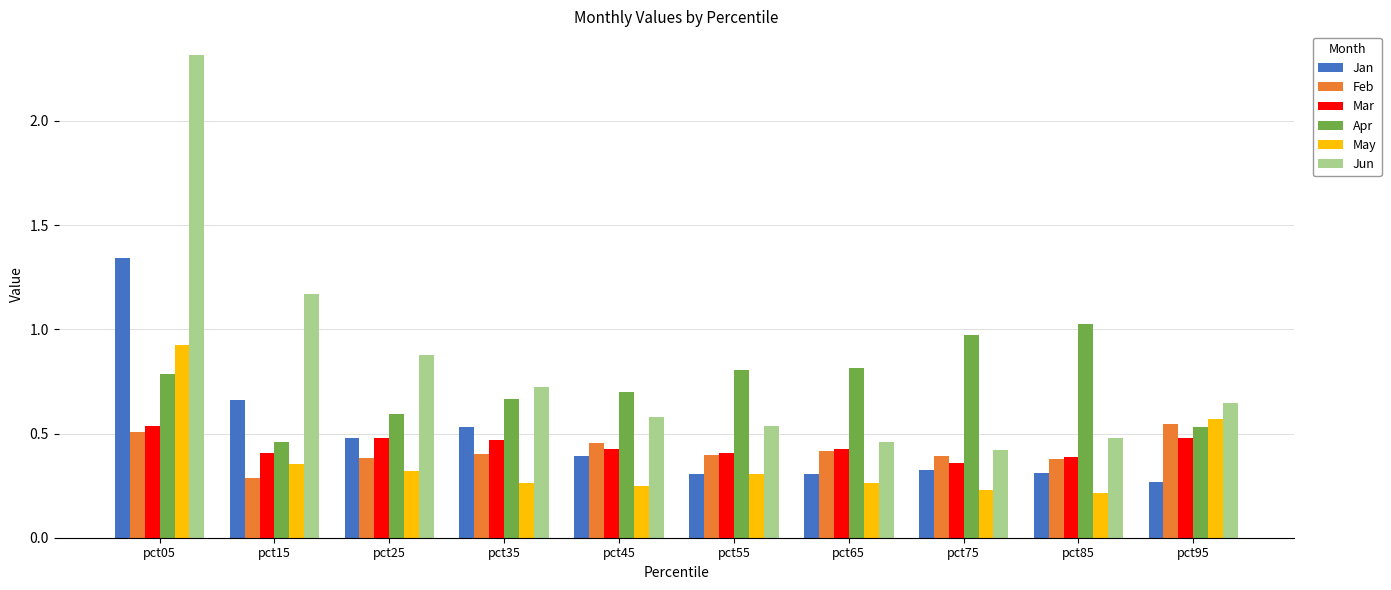

What is the difference between the Mar values at pct45 and pct75?

0.1